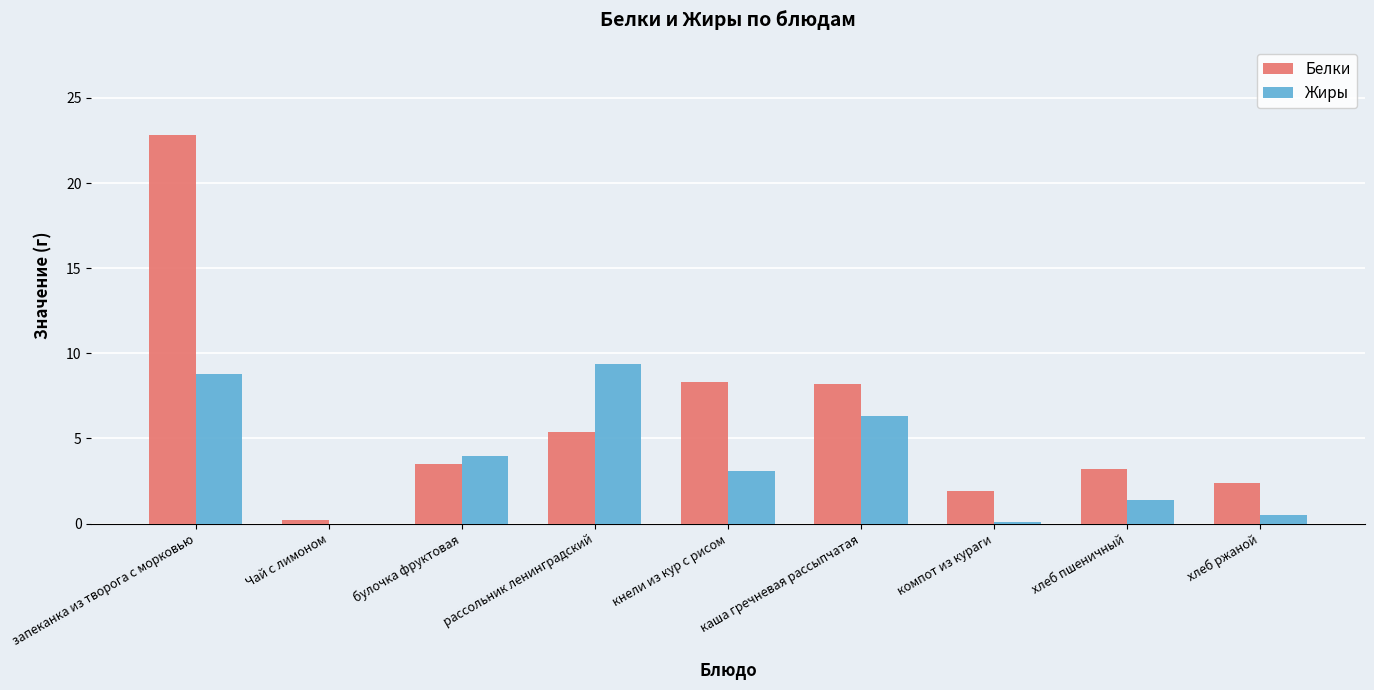

Which label corresponds to the largest value in the chart?

запеканка из творога с морковью